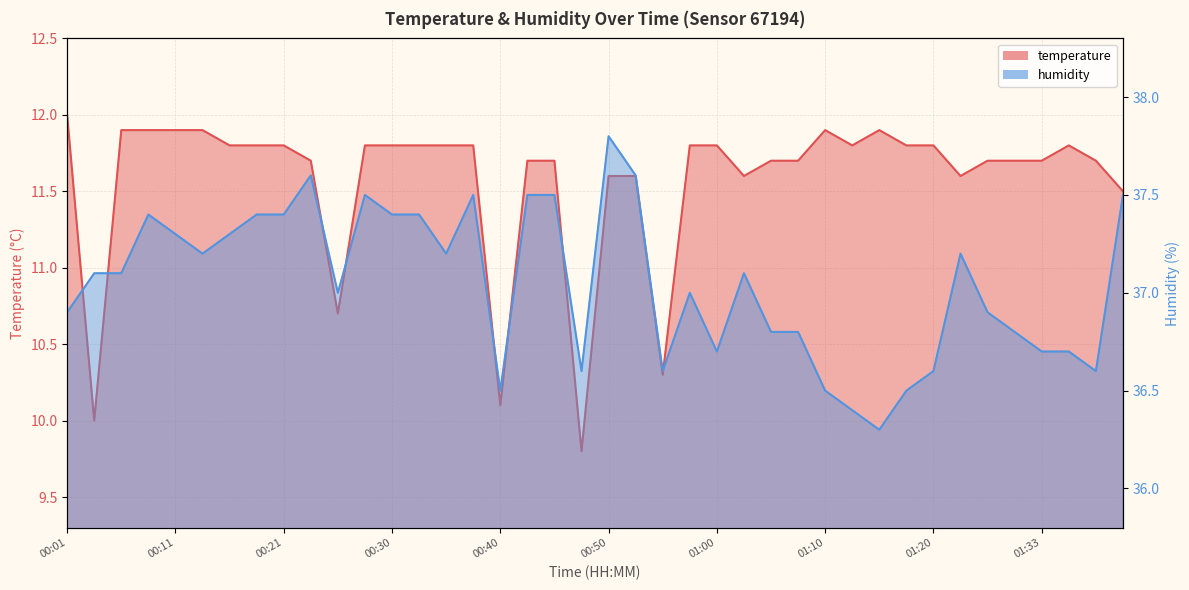

How many values in the temperature series exceed 11?

35